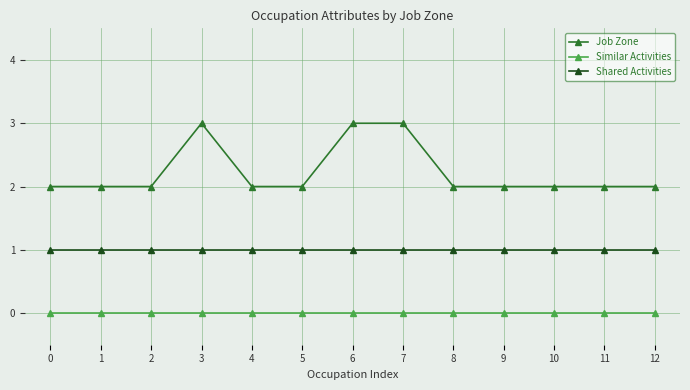

How many lines are shown in the chart?

3